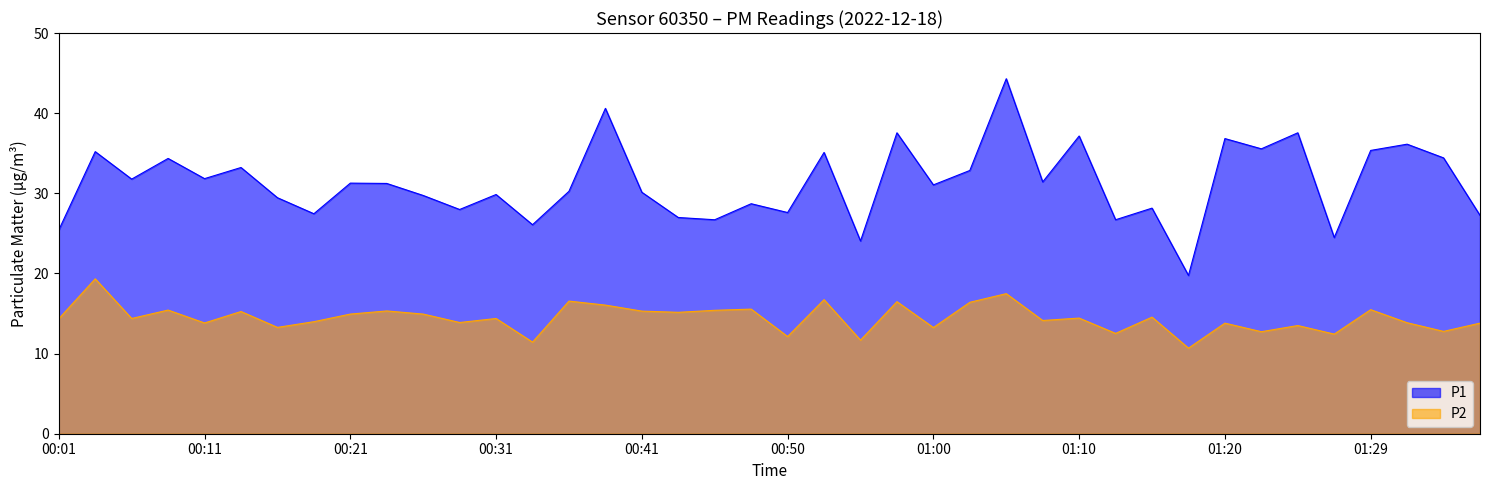

Which series has the largest range (max minus min)?

P1